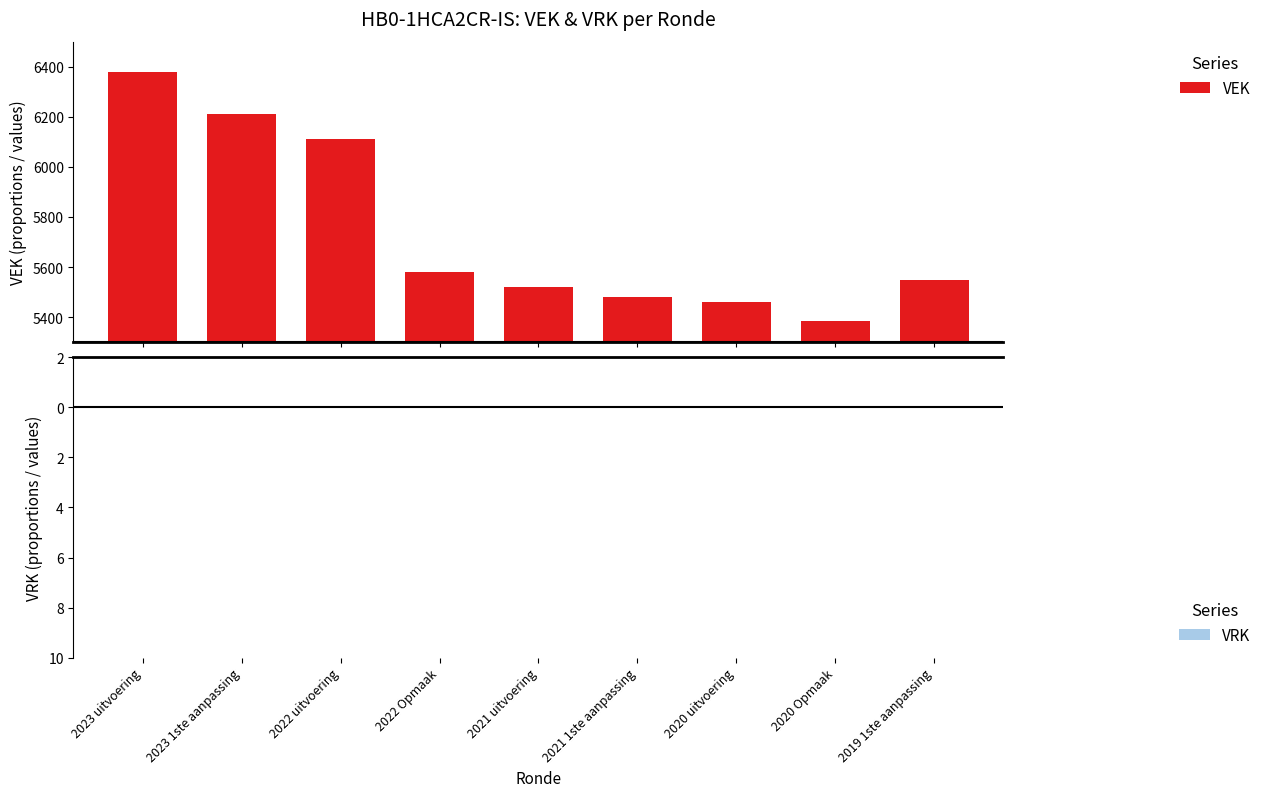

Does the chart contain any negative values?

No